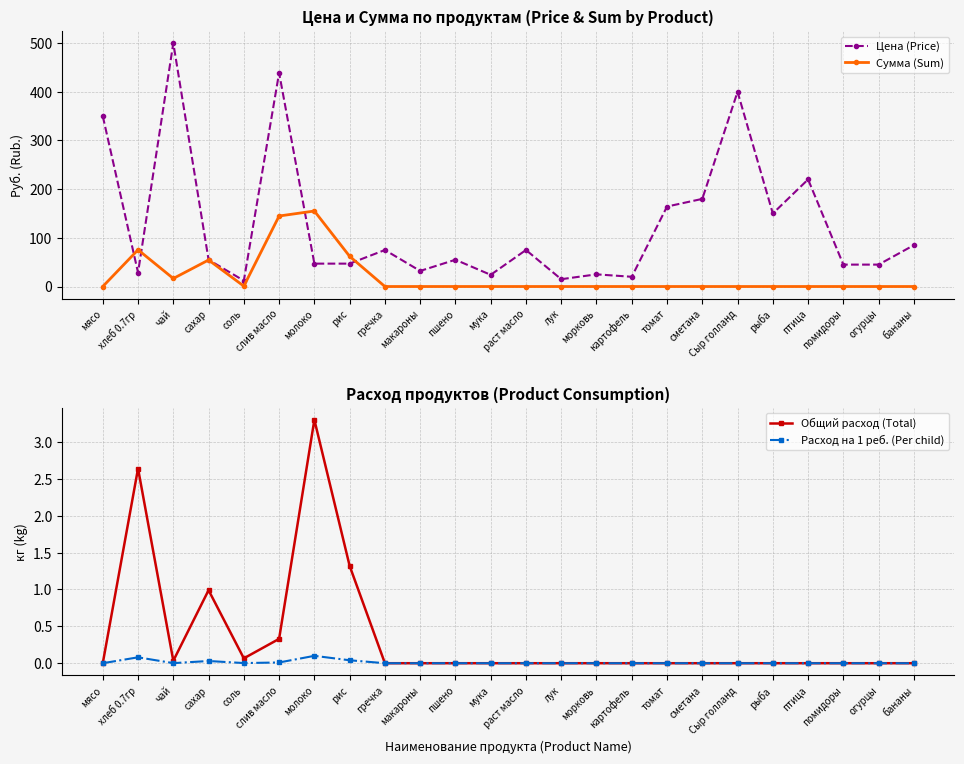

Between хлеб 0.7гр and лук, which series saw the biggest shift?

Сумма (Sum)